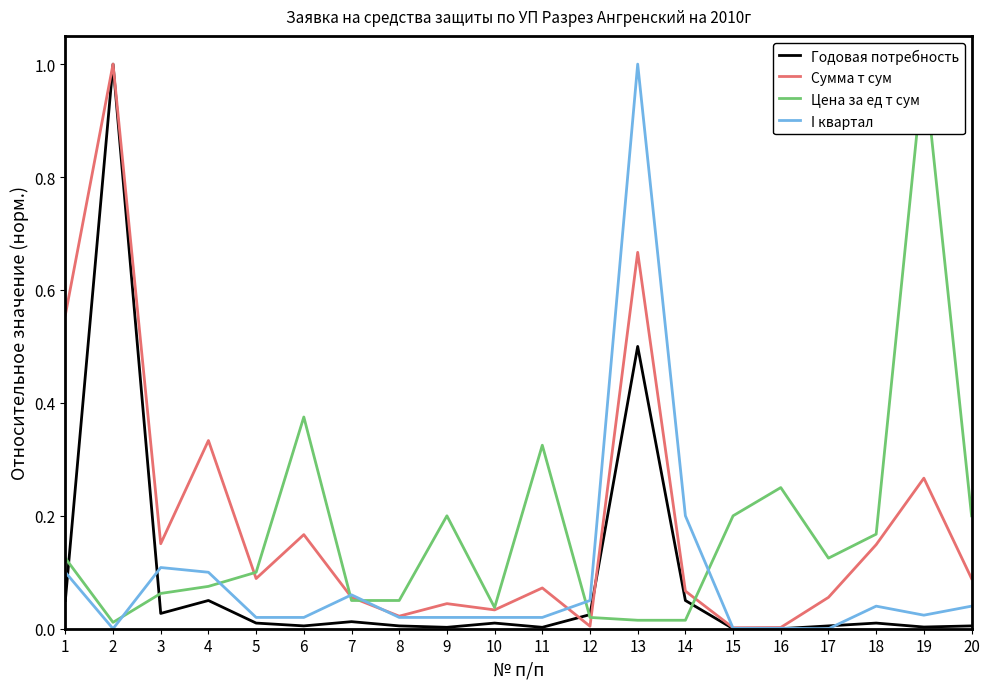

Between 5 and 16, which is larger?

5